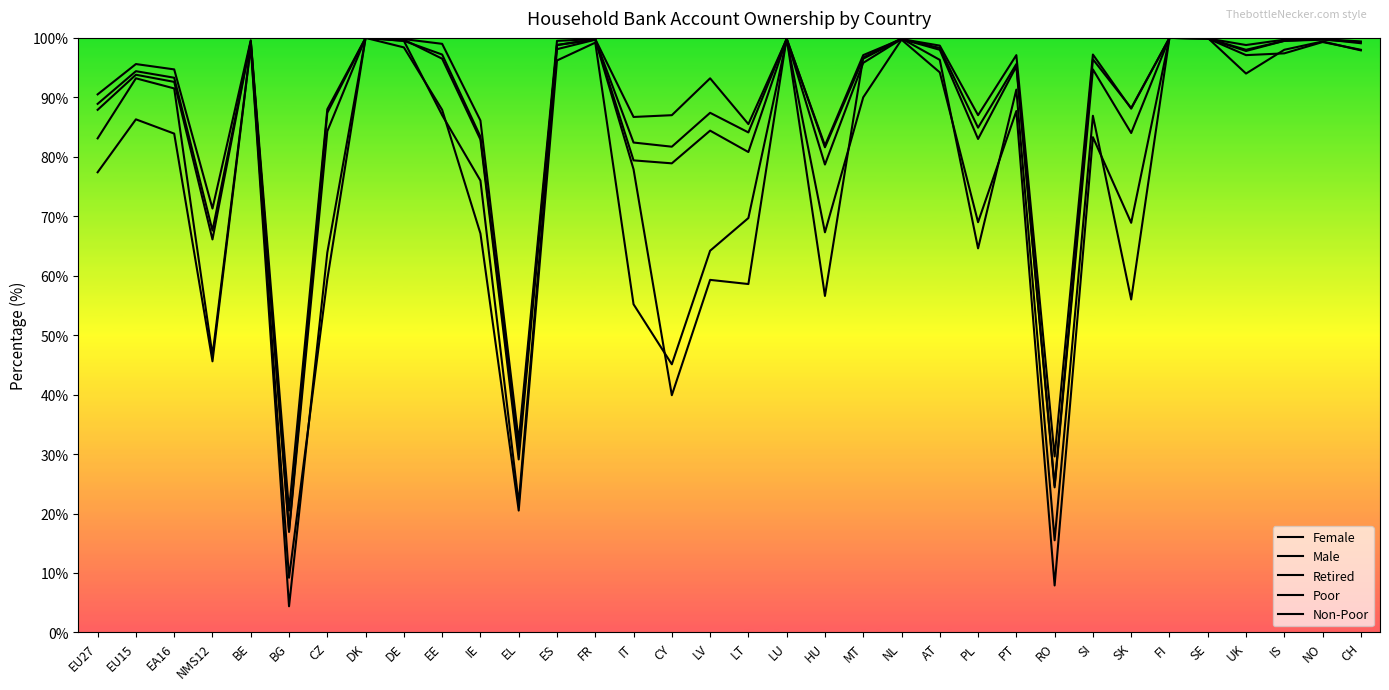

How many times do Male and Female cross each other?

3